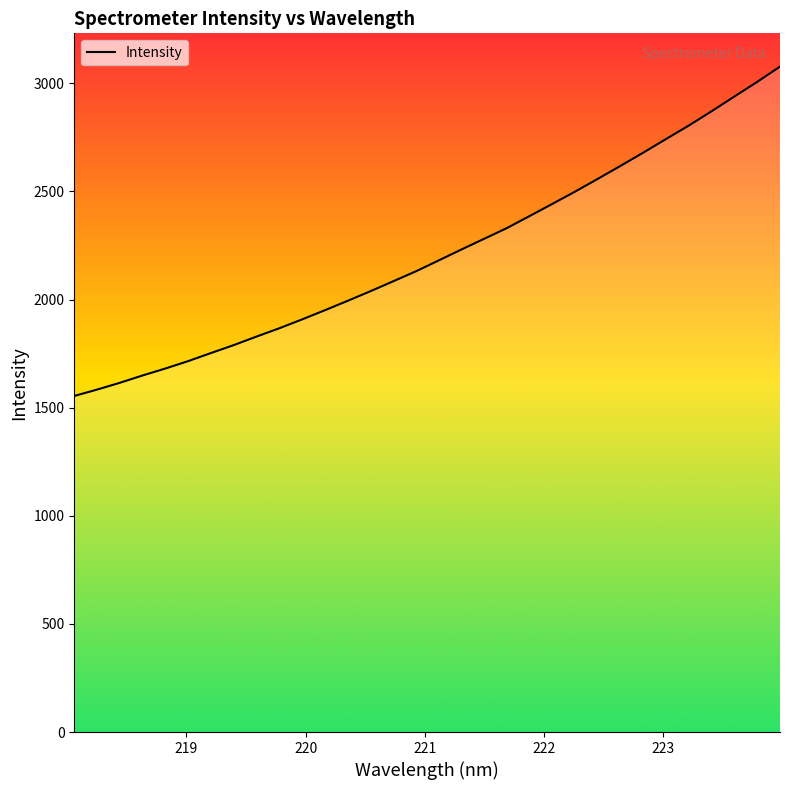

What is the difference between the maximum and minimum values?

1523.1